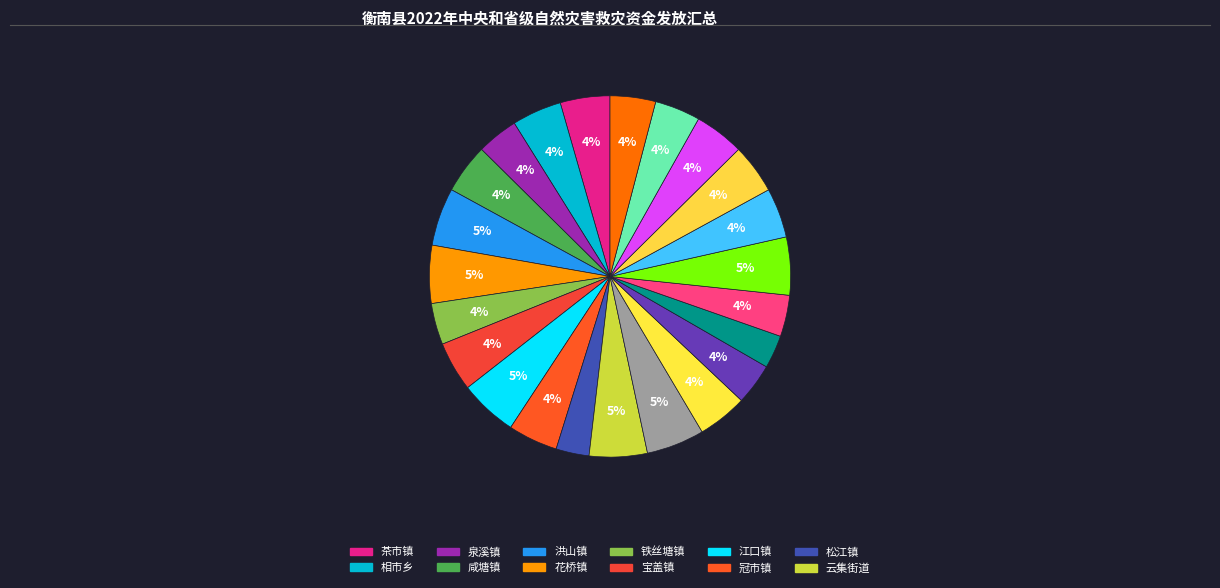

Which category has the biggest portion of the pie?

洪山镇